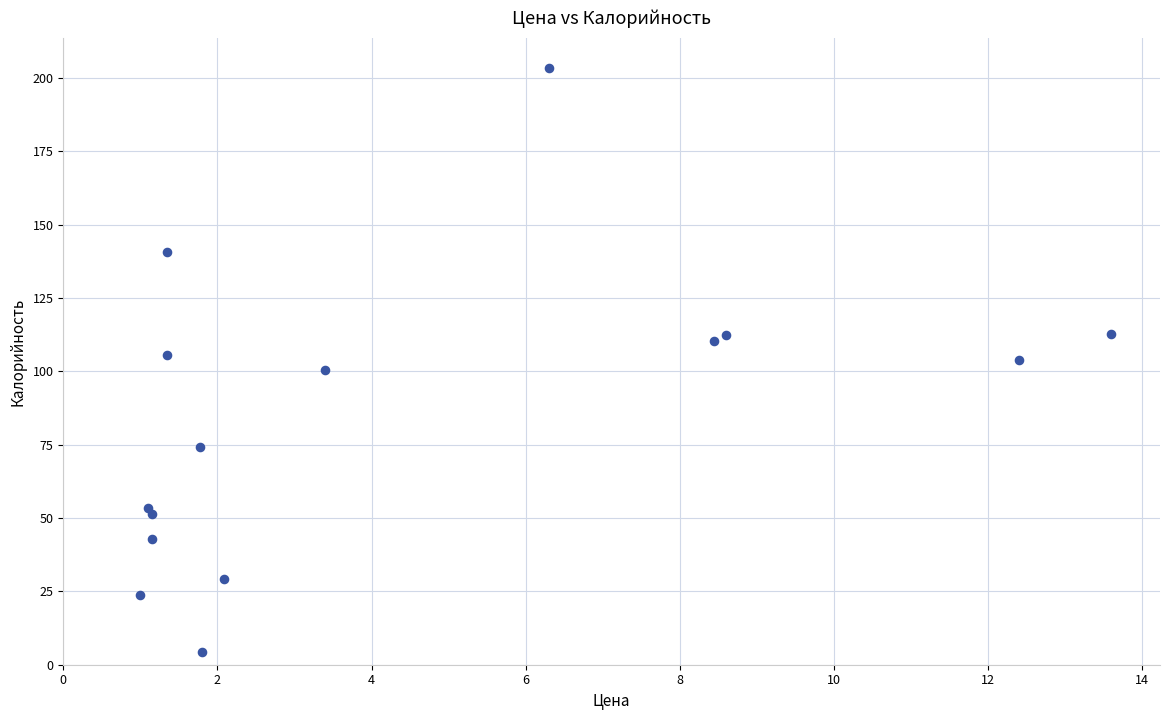

What is the range of Y values (max minus min)?

199.3